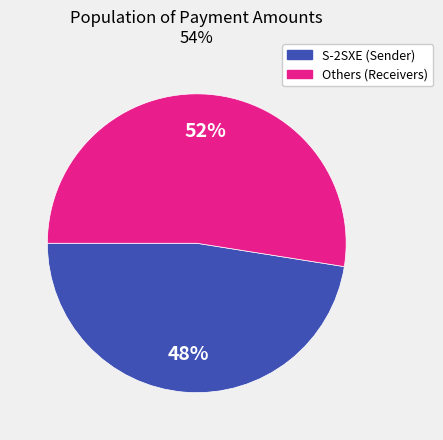

To the nearest percent, what is the average slice percentage?

50%